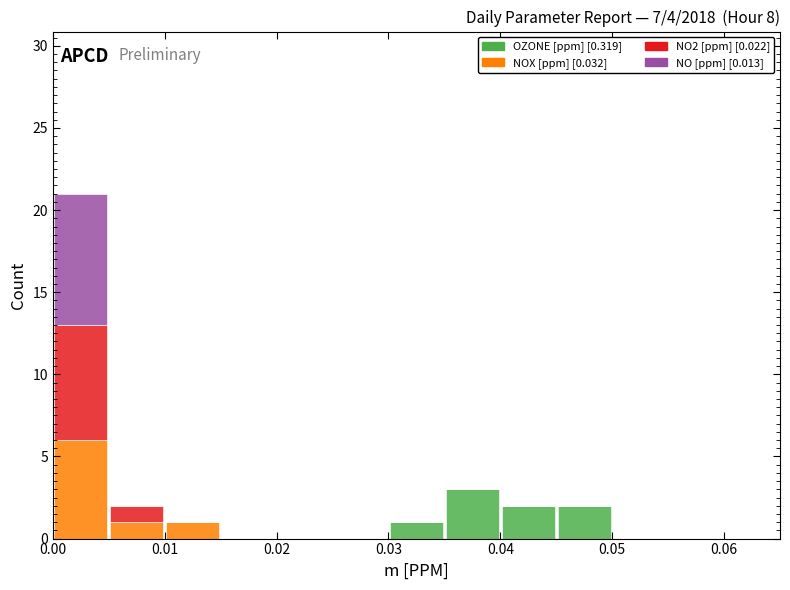

Which range on the x-axis has the tallest stacked bar (by total height)?

0.000 to 0.005